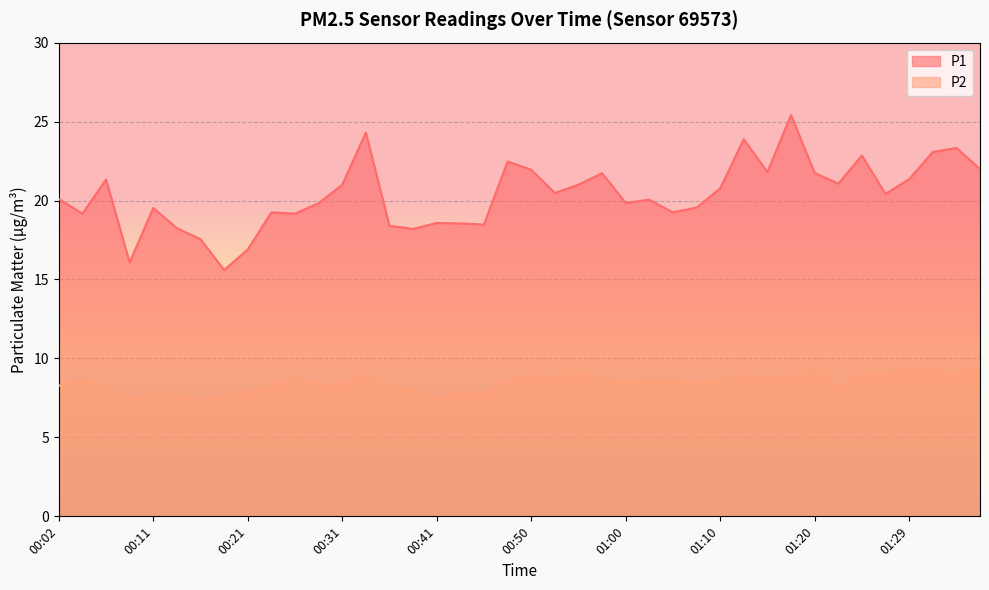

What is the label of the 20th point from the left?

00:48